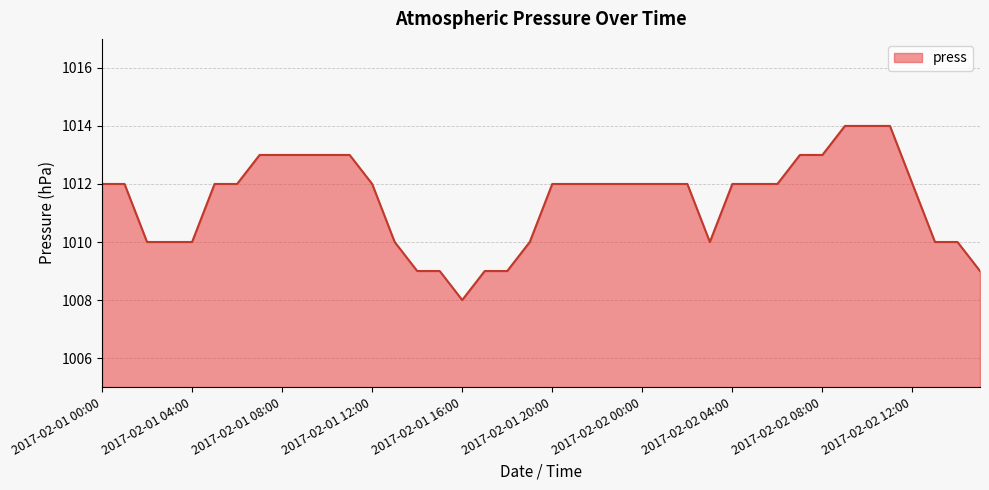

What is the smallest value displayed?

1008